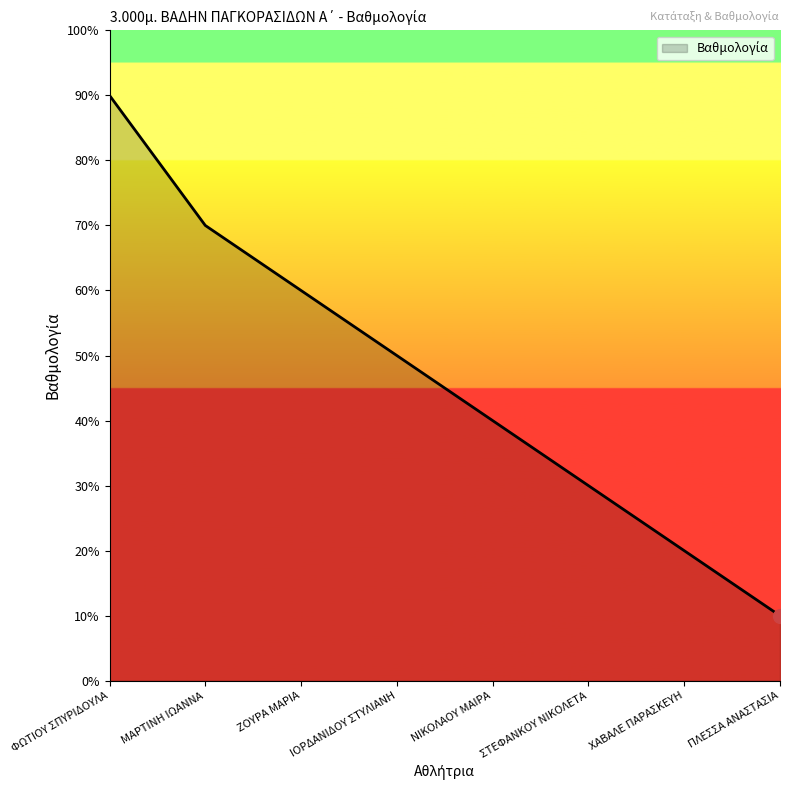

Does the chart have visible grid lines?

No